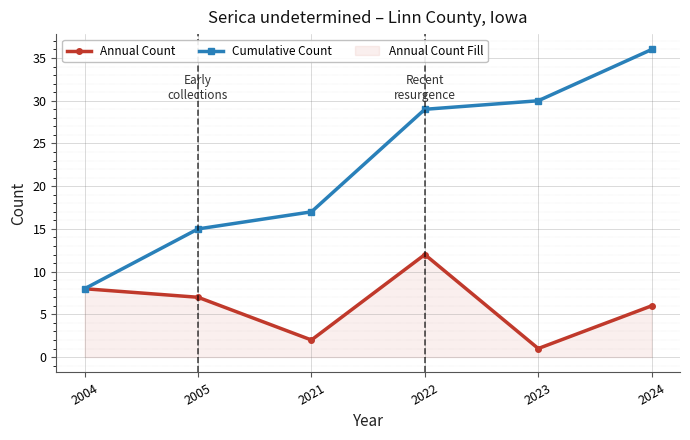

What is the maximum value shown in the chart?

36